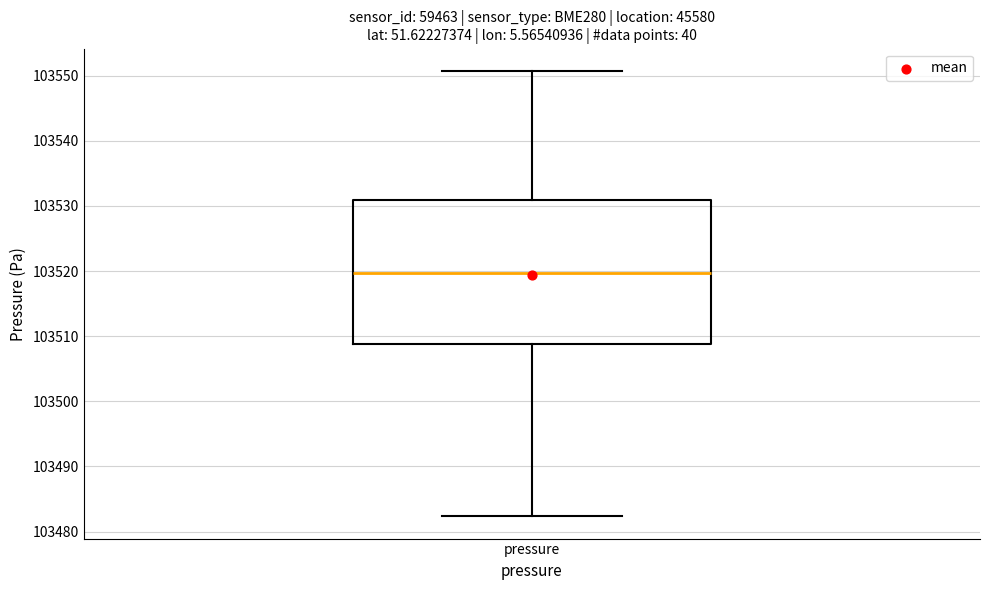

Where does the median line of the box for pressure sit on the y-axis? The values are not printed on the chart, so give them approximately, as read against the axis.

103520